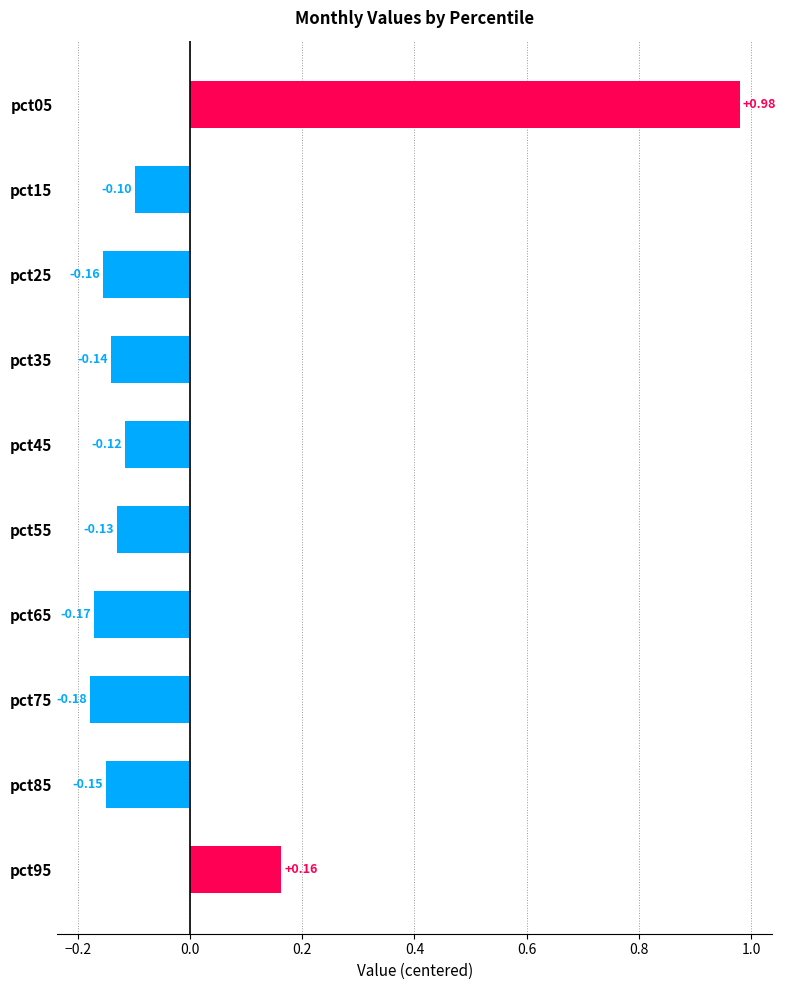

Are the bars grouped side by side (vs. stacked)?

No